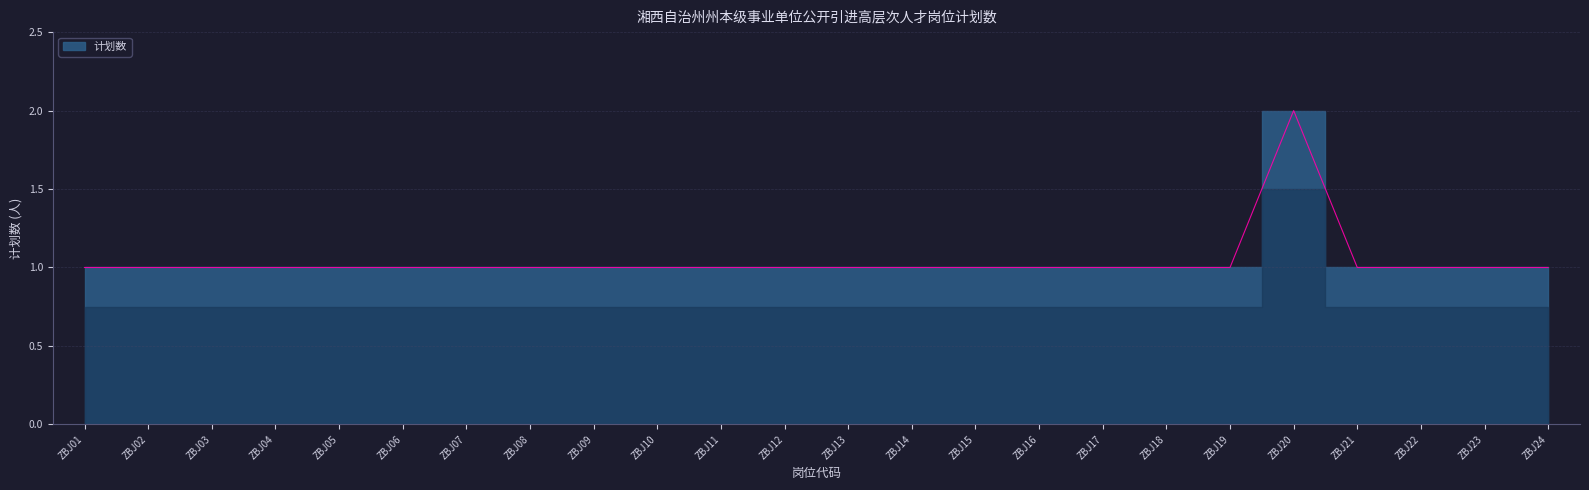

Reading left to right, transcribe all the data shown in this chart.

1	1	1	1	1	1	1	1	1	1	1	1	1	1	1	1	1	1	1	2	1	1	1	1